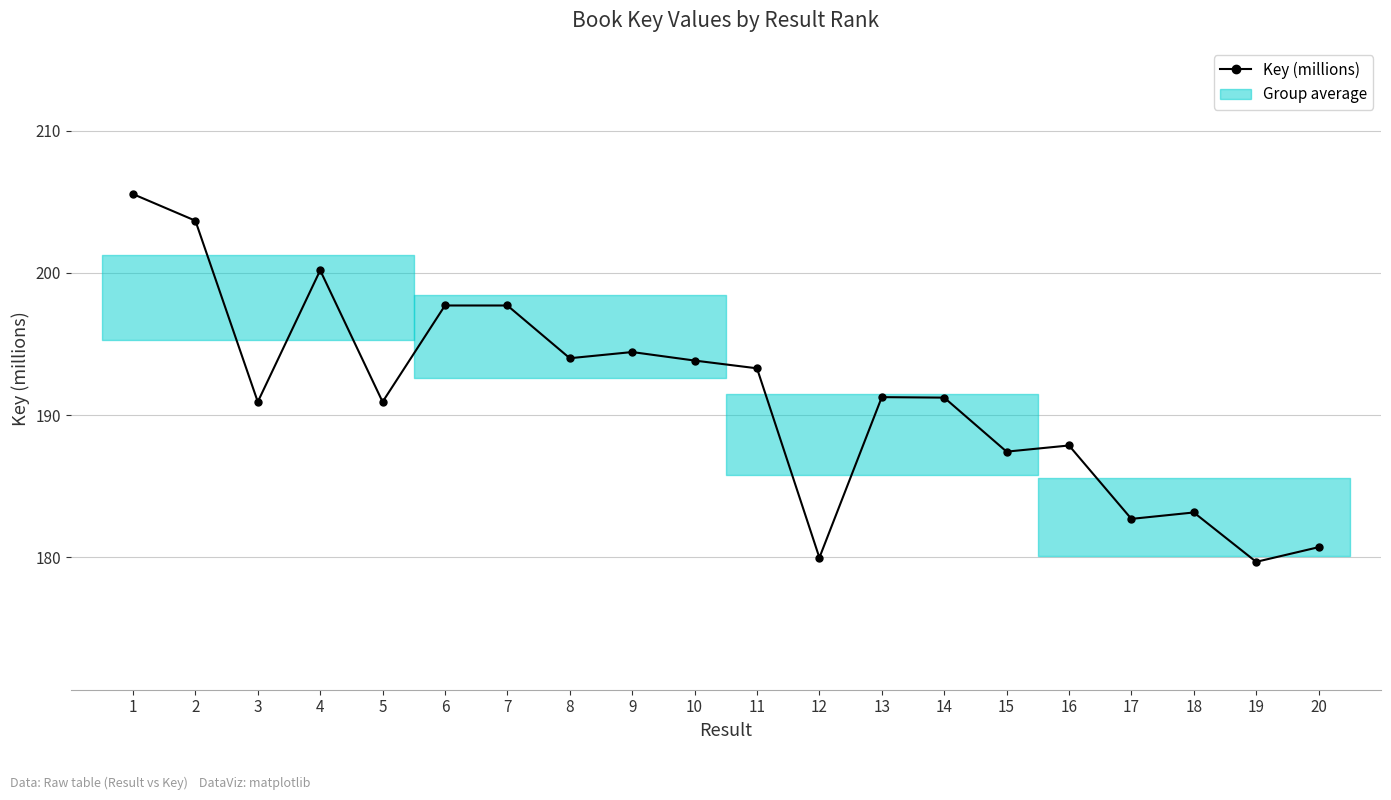

Rank the categories by value from lowest to highest.

19, 12, 20, 17, 18, 15, 16, 5, 3, 14, 13, 11, 10, 8, 9, 7, 6, 4, 2, 1